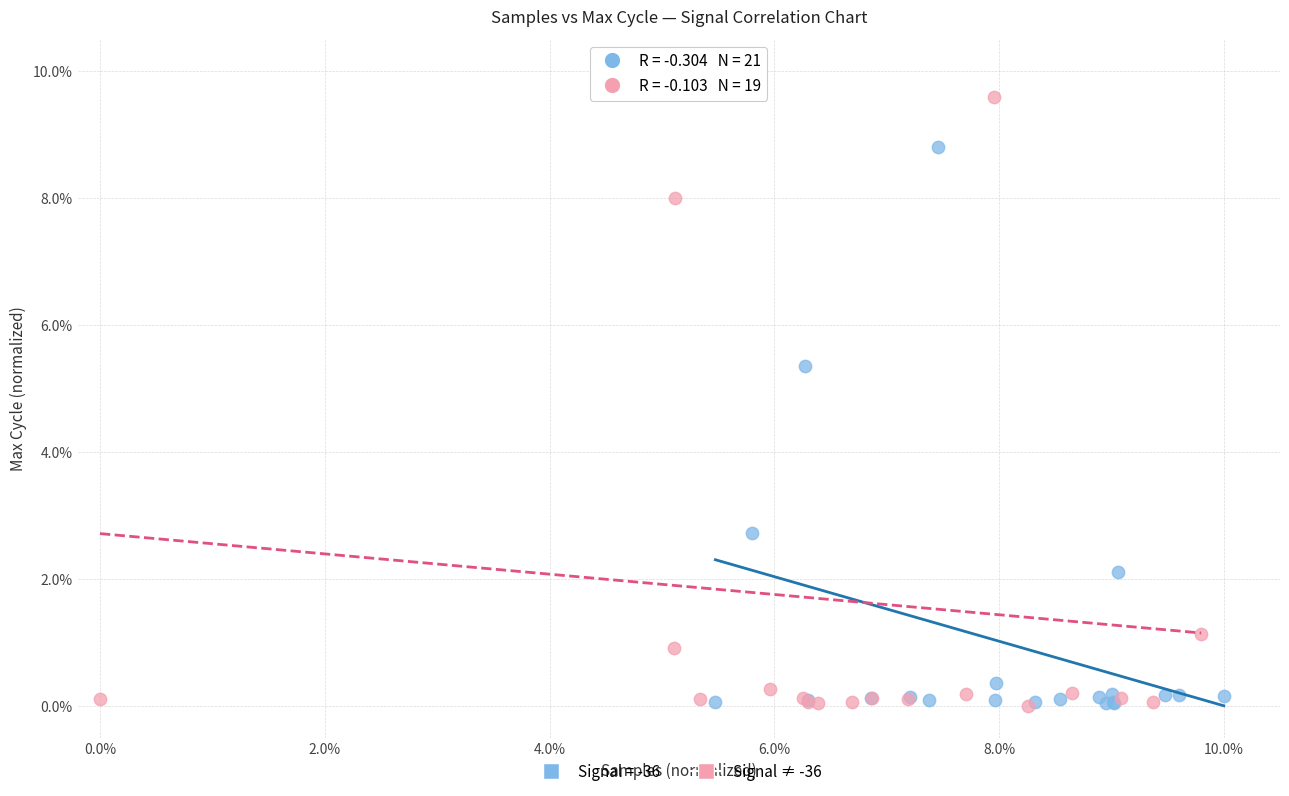

Which series has the widest spread of Y values?

Signal ≠ -36